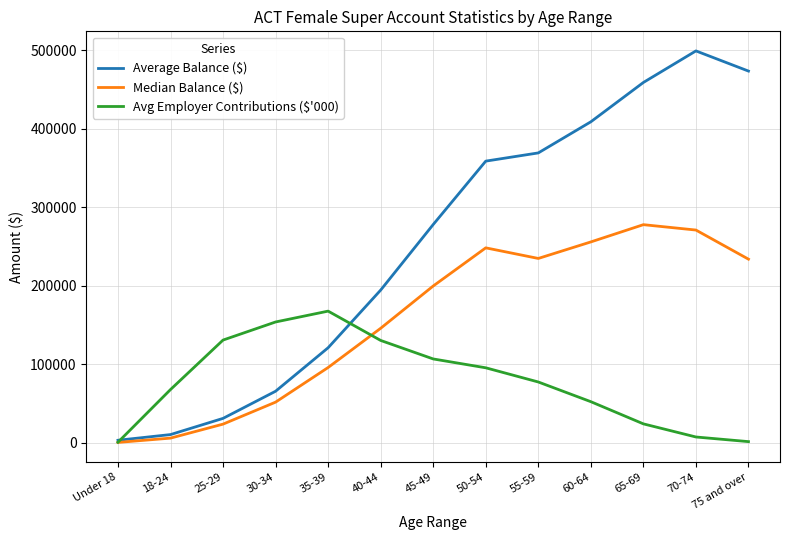

What is the greatest value displayed?

499381.0